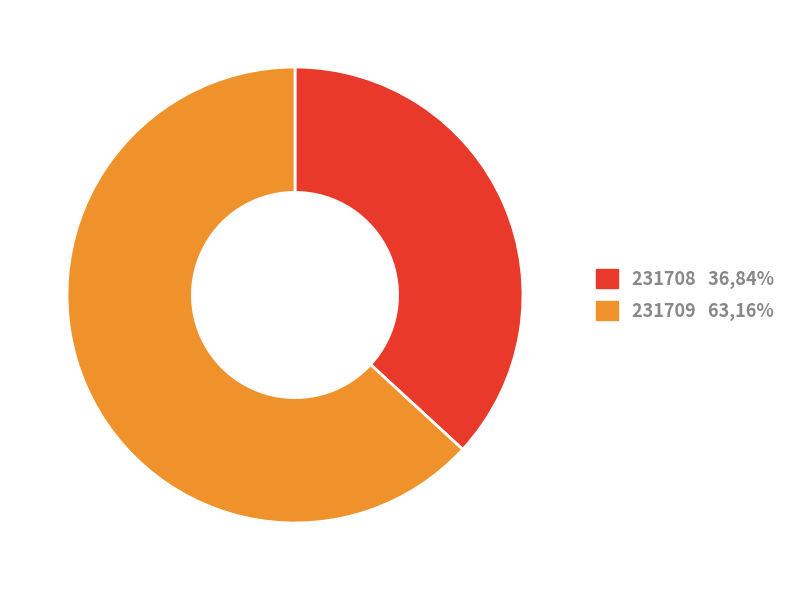

Do 231709 and 231708 together represent more than half of the pie?

Yes